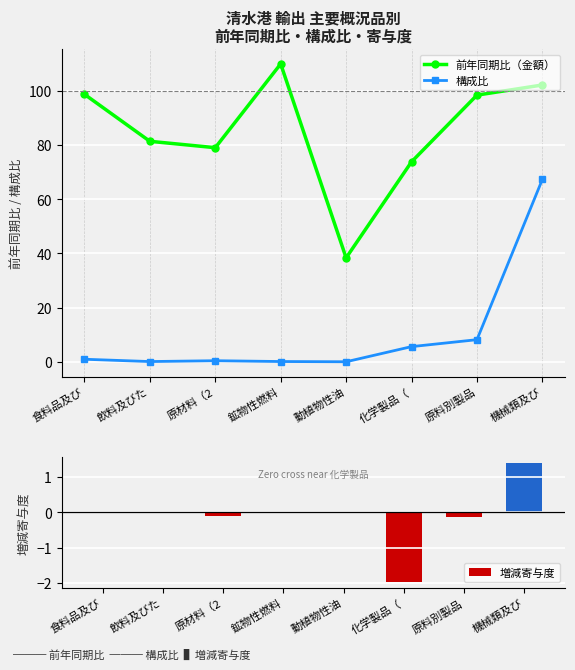

What are all the series names shown in the legend?

前年同期比（金額）, 構成比, 増減寄与度